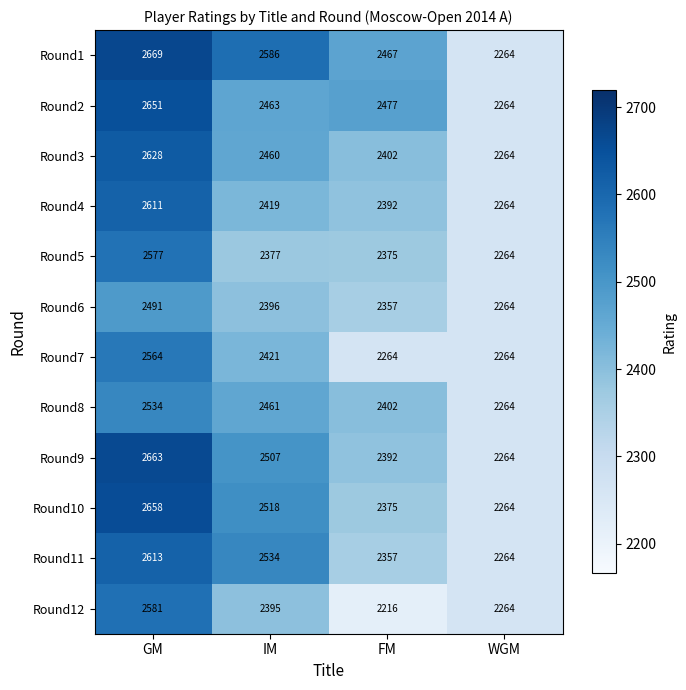

Is it true that Round9 equals 1536 at WGM?

False